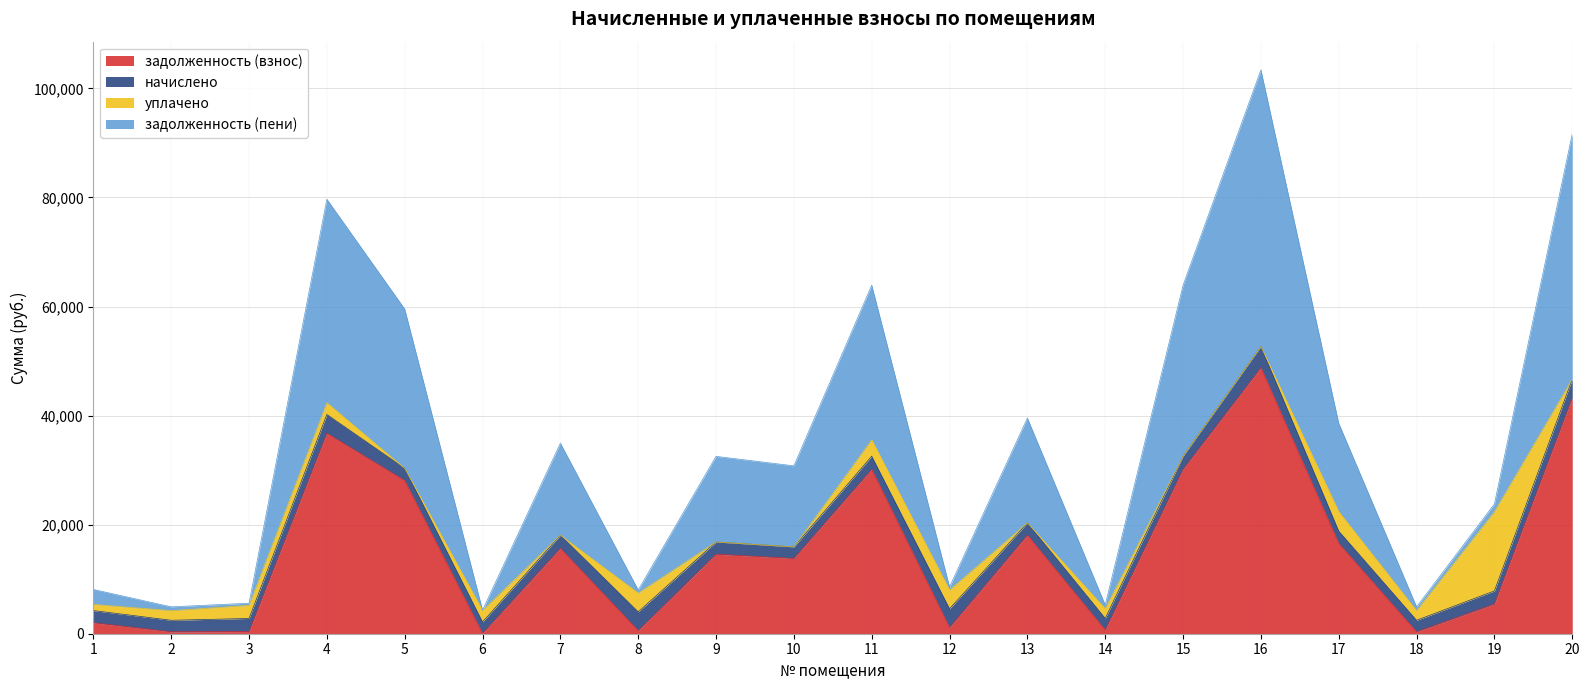

How many values in the задолженность (пени) series are below 16821?

10